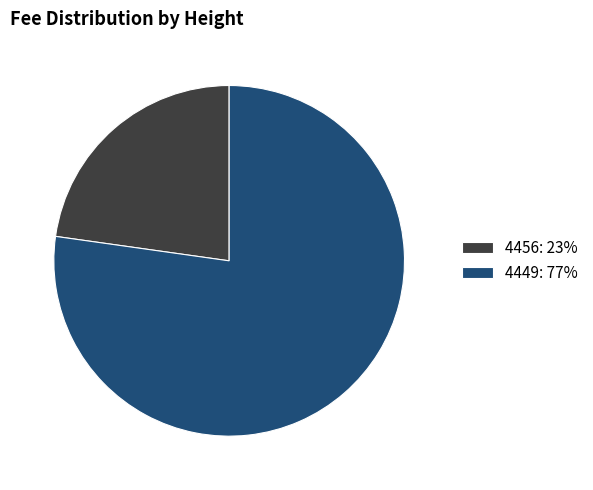

The 4456 slice represents 23% of the pie. True or false?

True